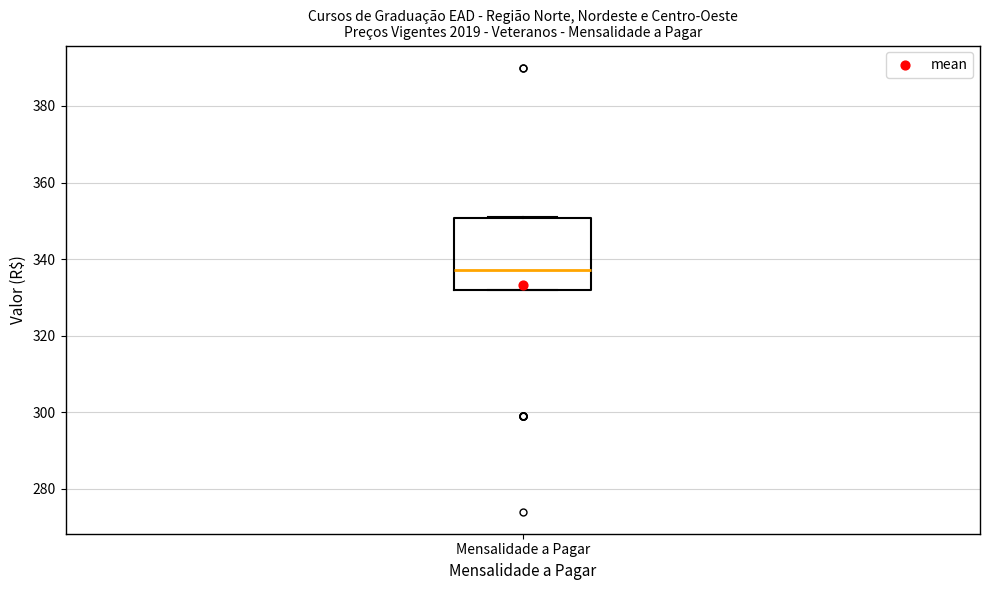

Read this box plot against the y-axis: the position of the median line, the range covered by the box, and the ends of both whiskers. The values are not printed on the chart, so give them approximately, as read against the axis.

median 338, box 332 to 350, whiskers 332 to 352